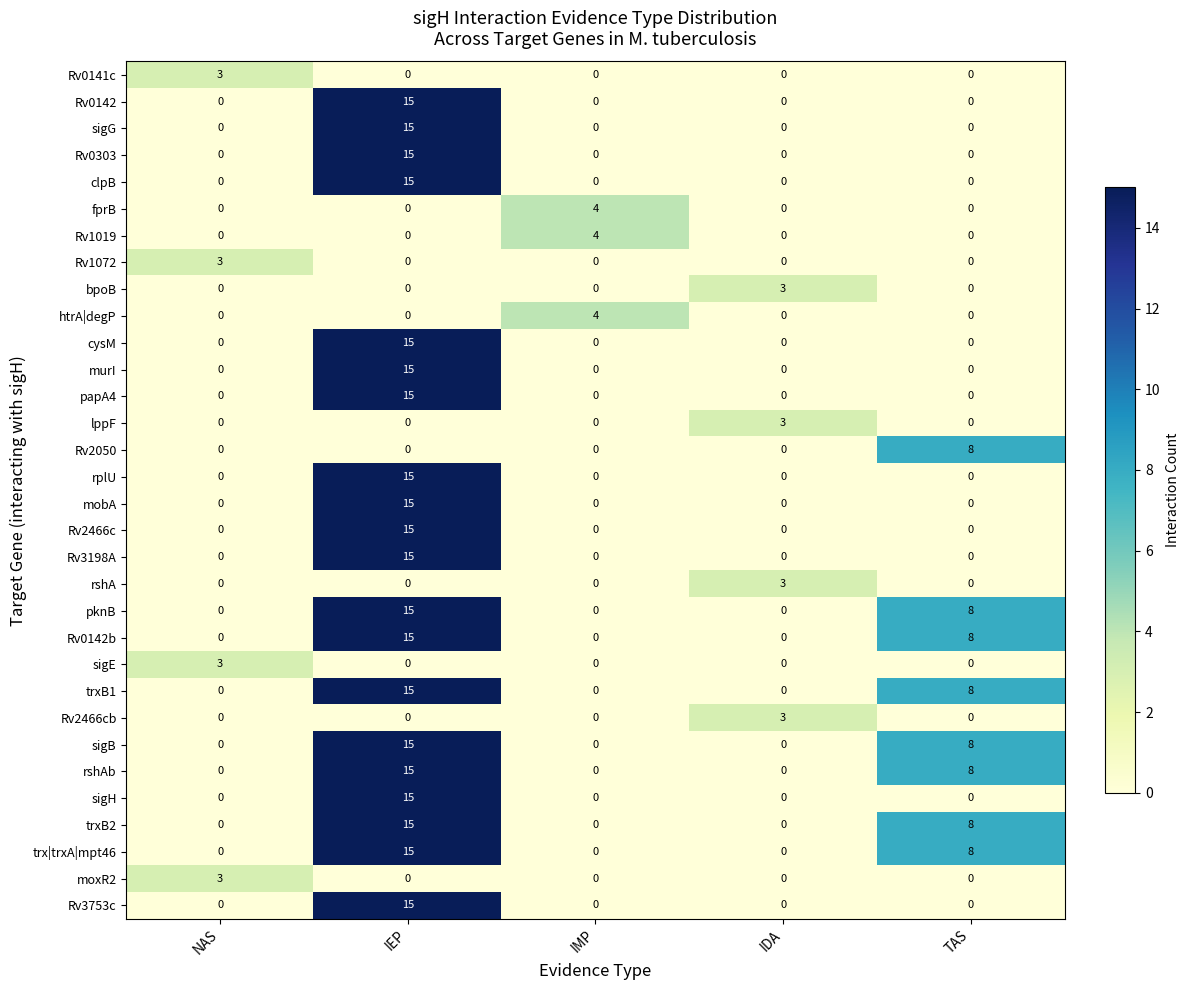

At which category is the sum across all series the highest?

IEP